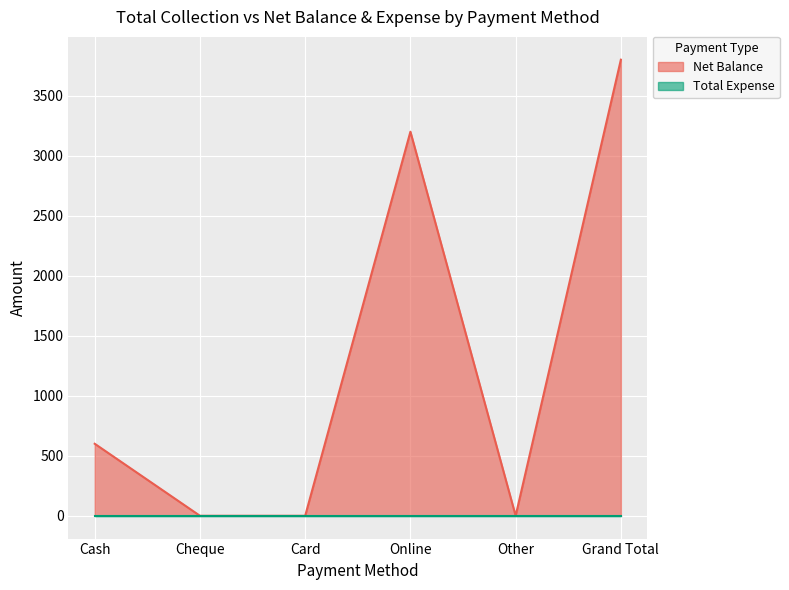

How many lines are shown in the chart?

2